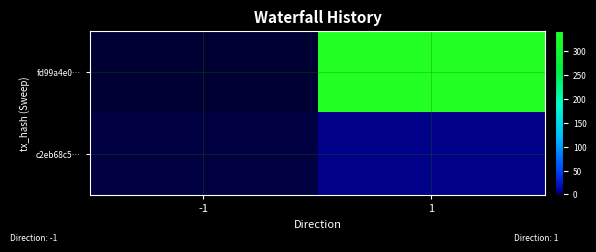

List the series in order of their overall mean, highest first.

fd99a4e0…, c2eb68c5…